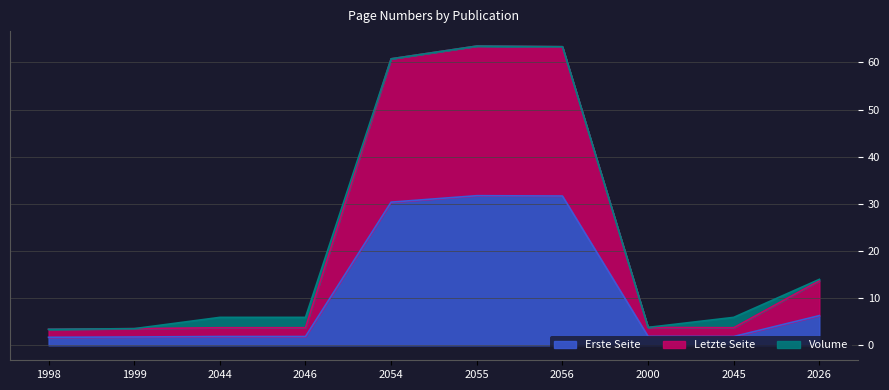

True or false: Erste Seite and Letzte Seite cross at least once.

False